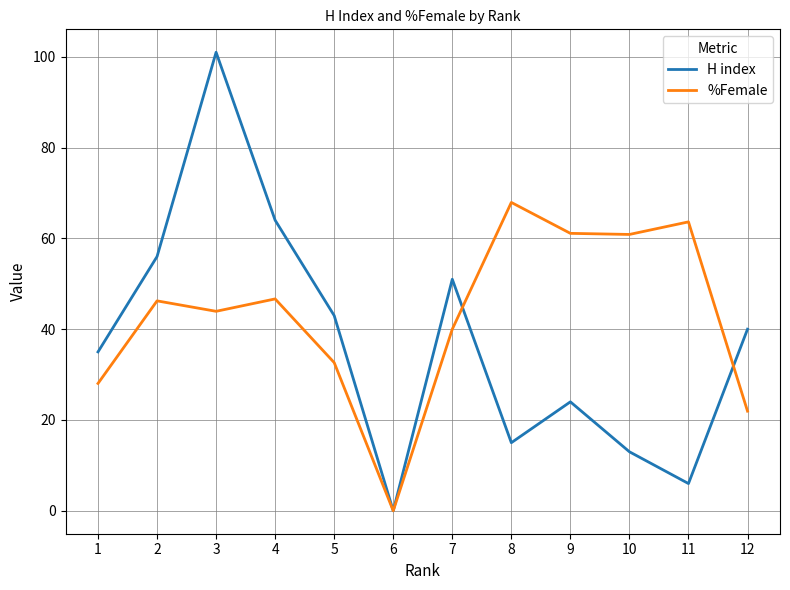

How many interior local peaks does the H index series have?

3